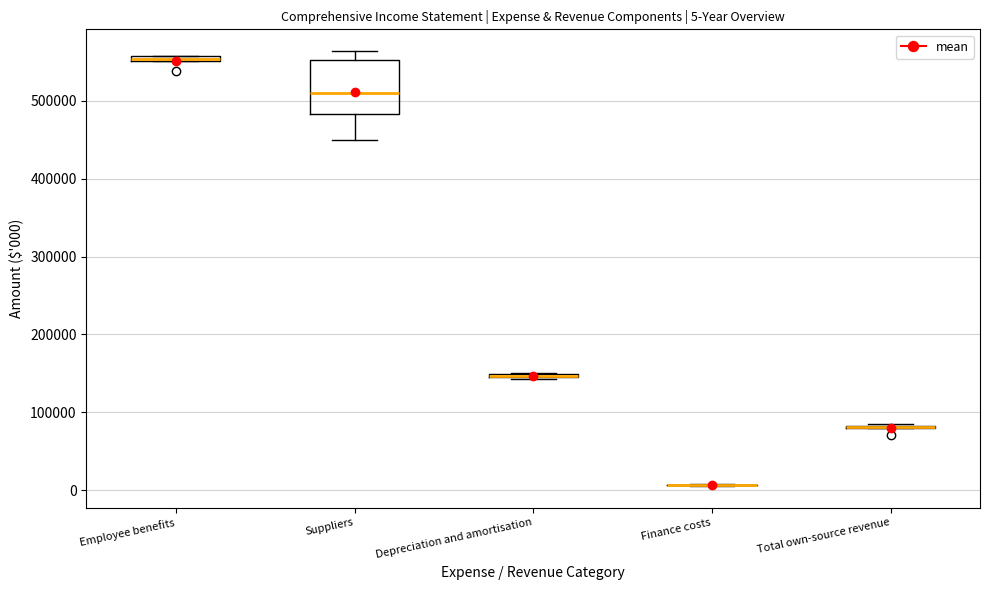

Which box is the tallest, from its lower edge to its upper edge?

Suppliers